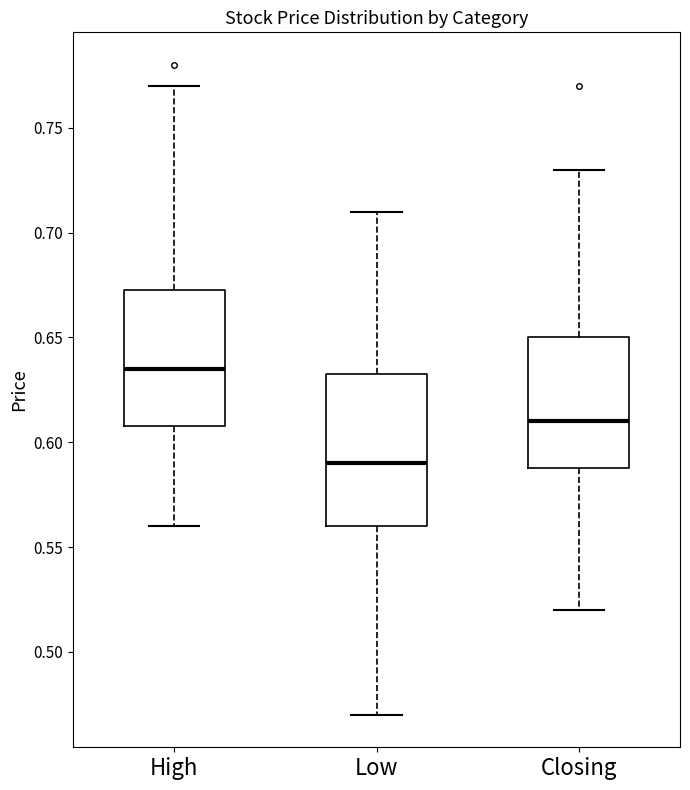

Where does the median line of the box for High sit on the y-axis? The values are not printed on the chart, so give them approximately, as read against the axis.

0.635